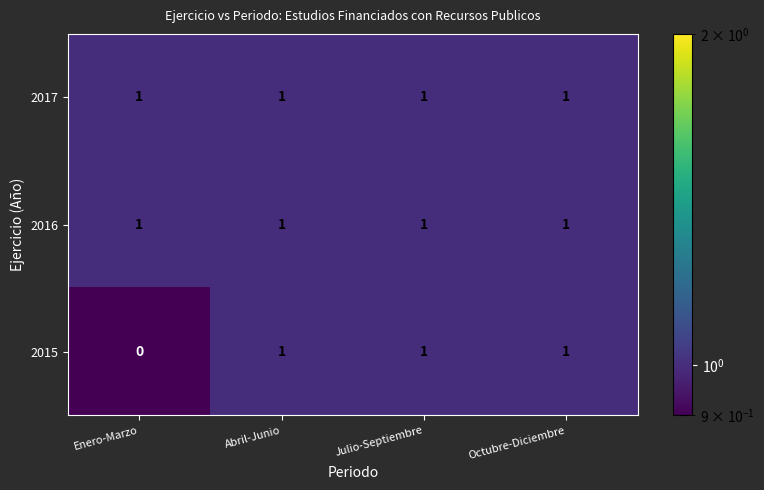

At how many categories does at least one series exceed 0?

4